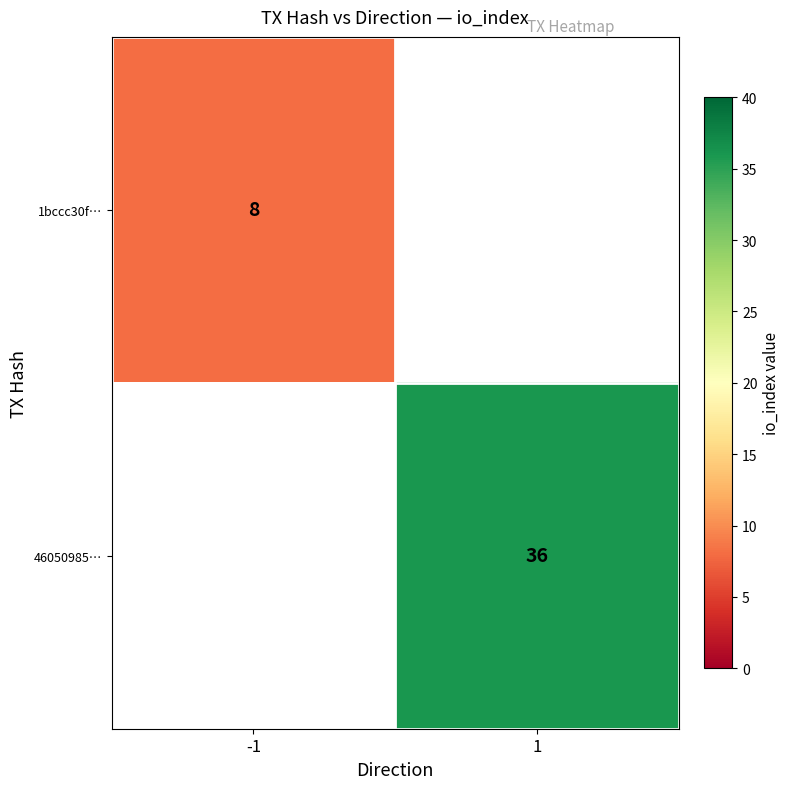

Is it true that 1bccc30f… equals 4 at -1?

False